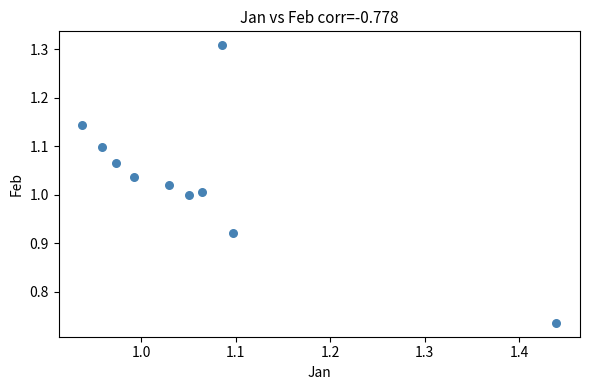

What is the range of Y values (max minus min)?

0.6